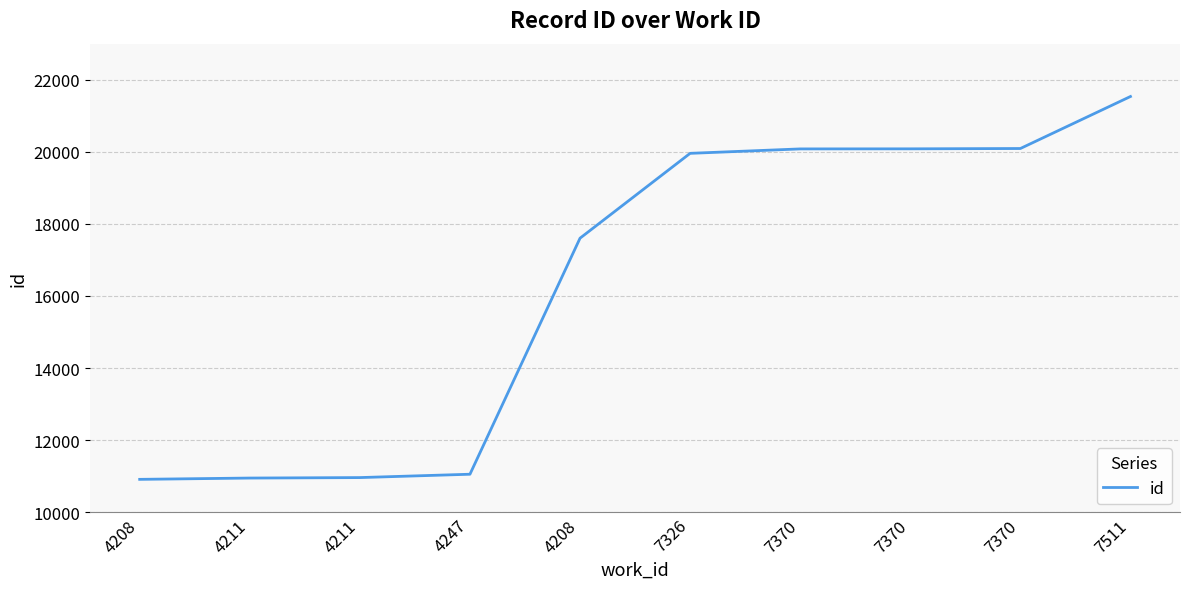

True or false: there are more than 1 points higher than both neighbors.

False